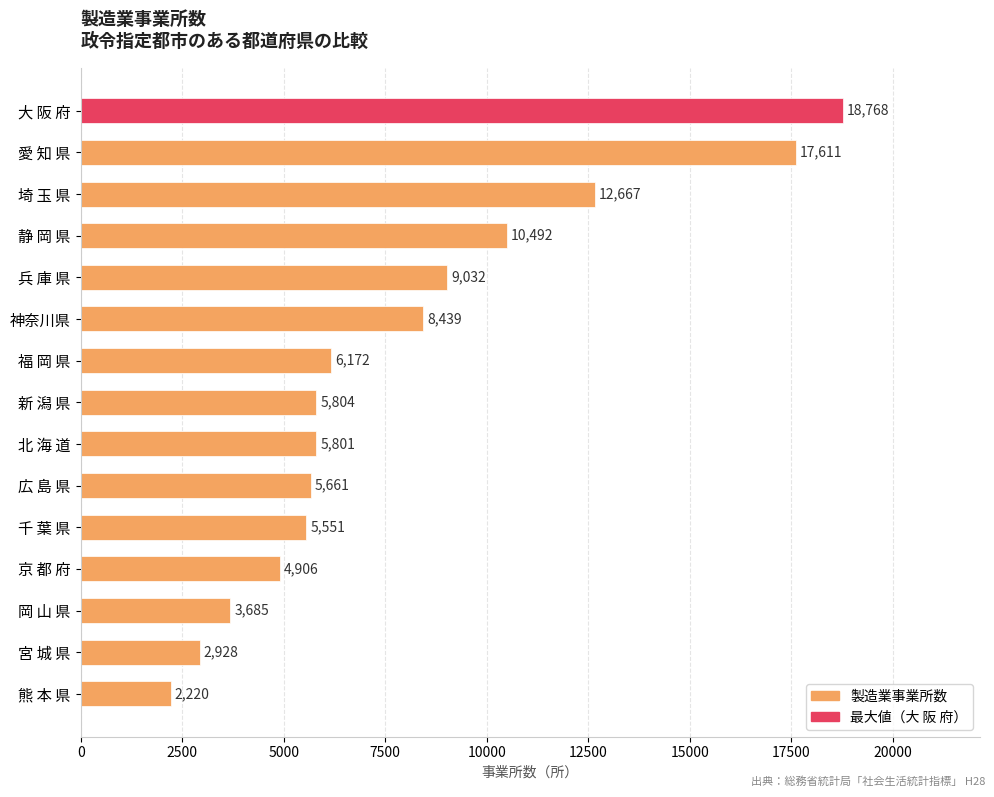

Between 静 岡 県 and 大 阪 府, which is larger?

大 阪 府